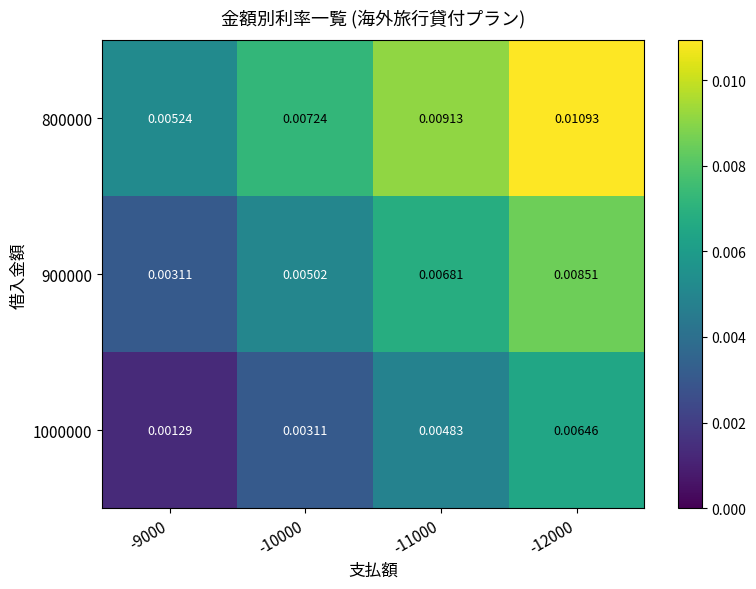

Is the value of 900000 at -12000 greater than the value of 800000 at -12000?

No